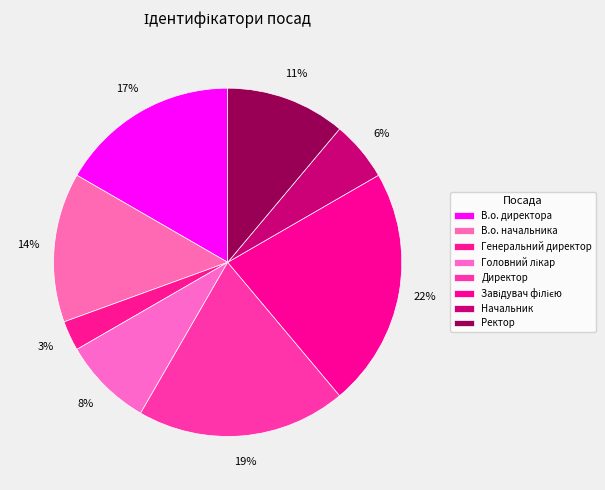

How many segments does this pie chart have?

8